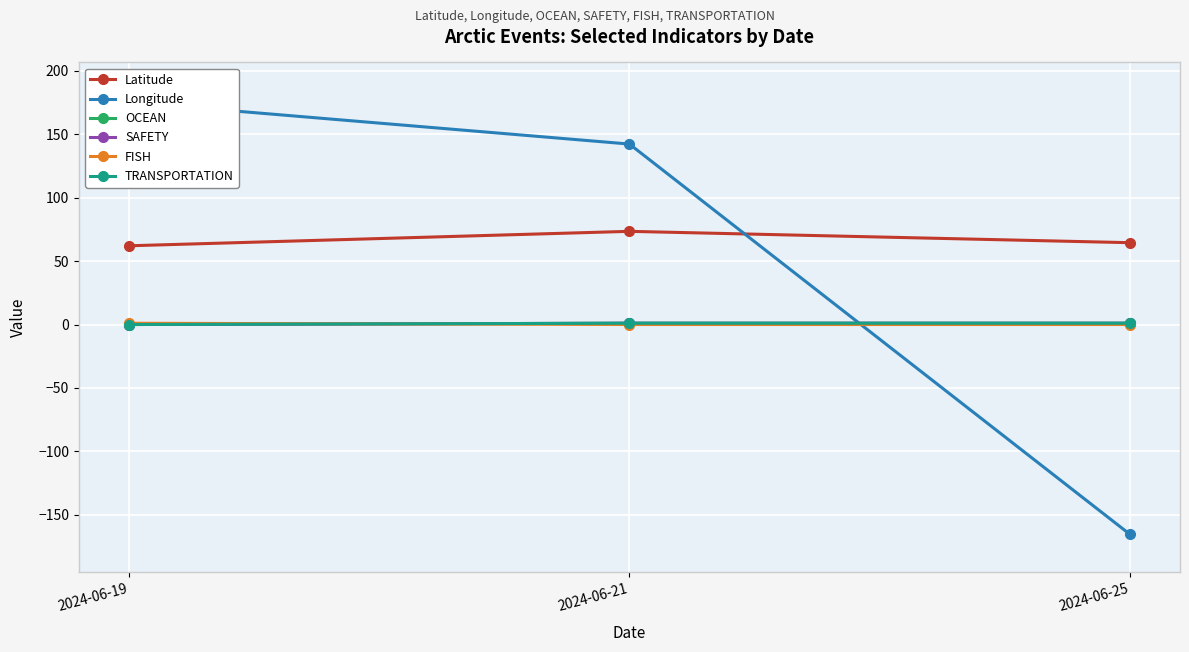

True or false: TRANSPORTATION has a value of 0.0 at 2024-06-19.

True